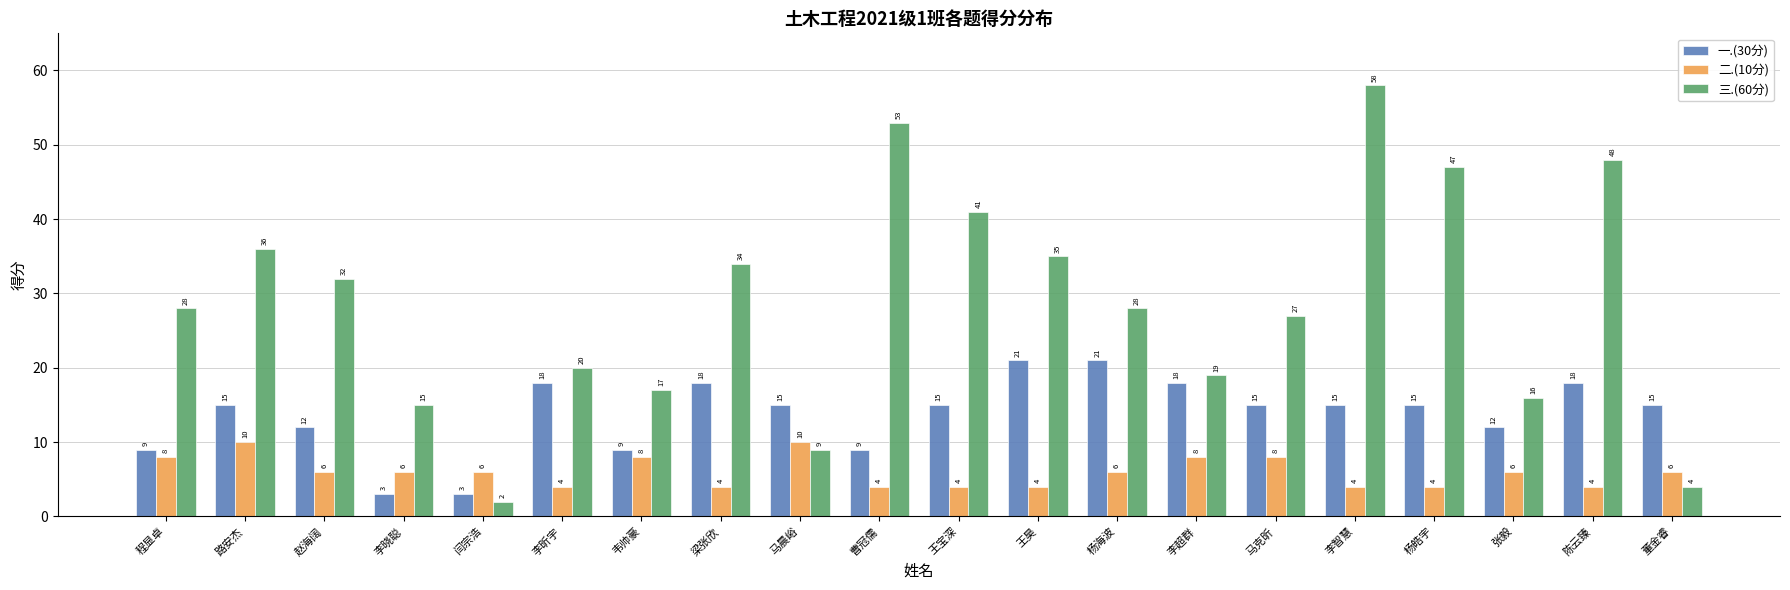

Which series has the widest spread of values?

三.(60分)